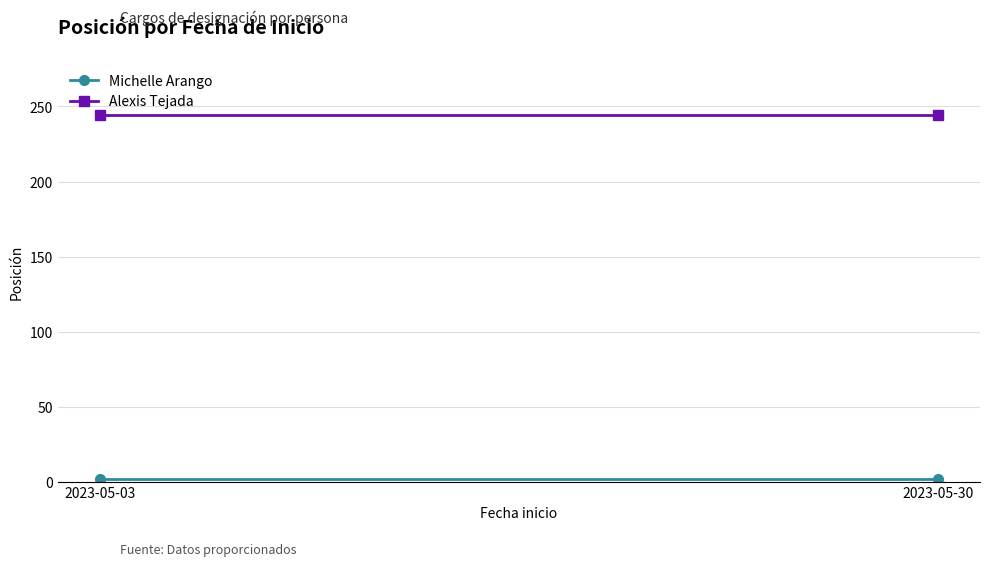

Which has a higher value, 2023-05-03 or 2023-05-30?

2023-05-03